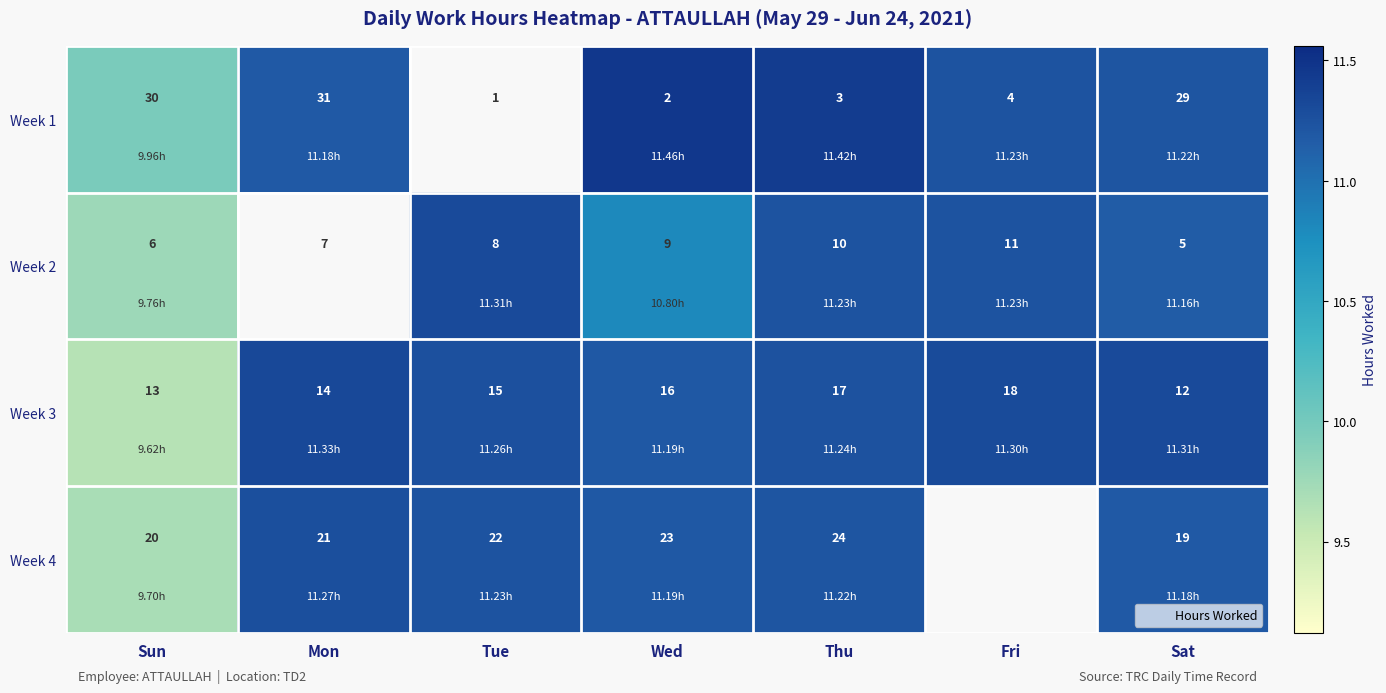

Which category has the highest value across all series?

Wed